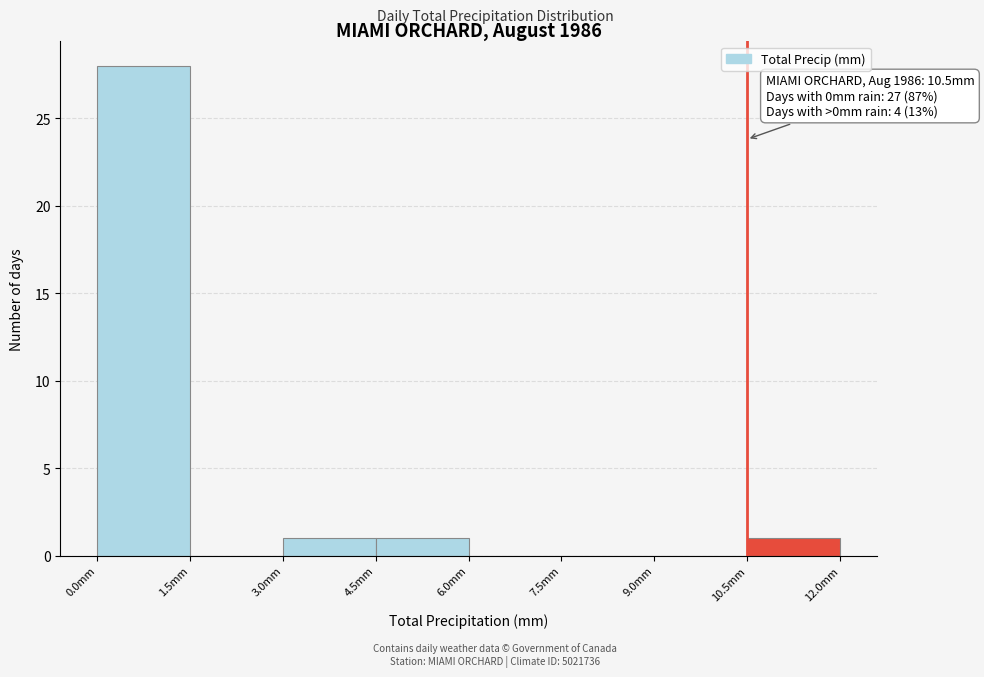

Which range on the x-axis has the tallest bar?

0.0 to 1.5